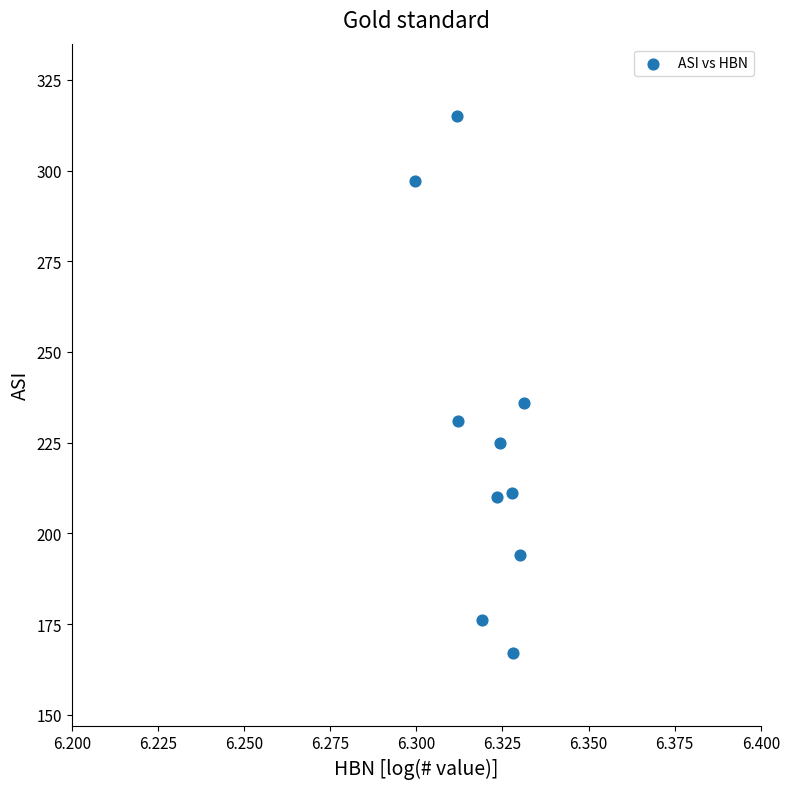

What Y value in the scatter plot is closest to 241?

236